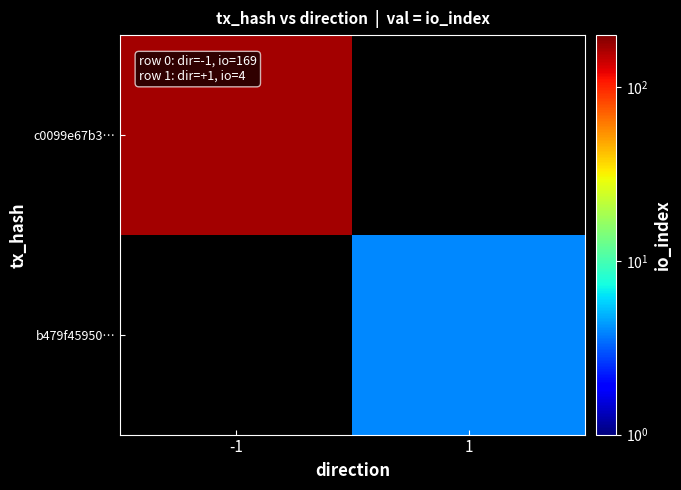

Count the number of categories in the chart.

2